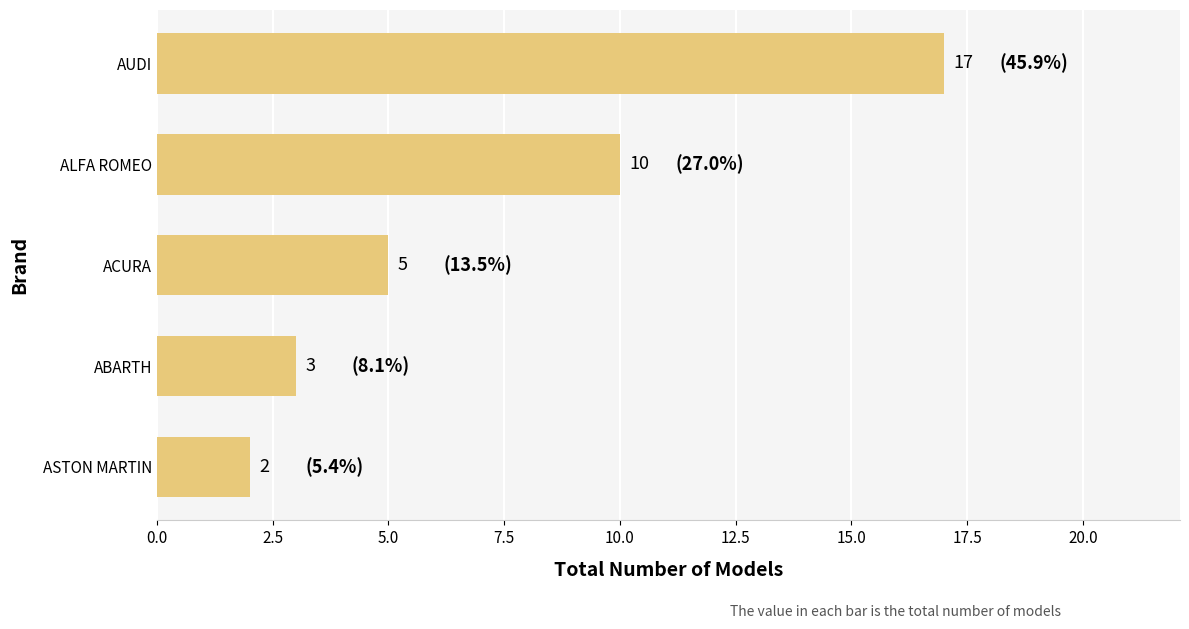

Is it true that the value at AUDI is 17?

True